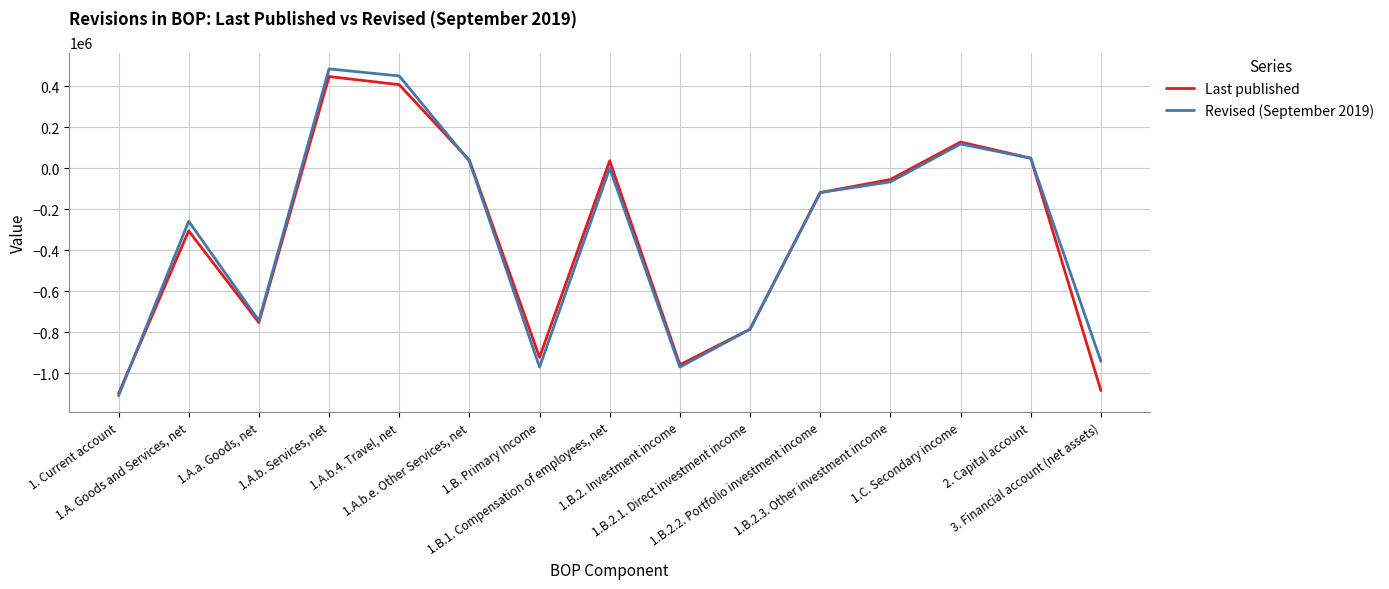

How many lines are shown in the chart?

2